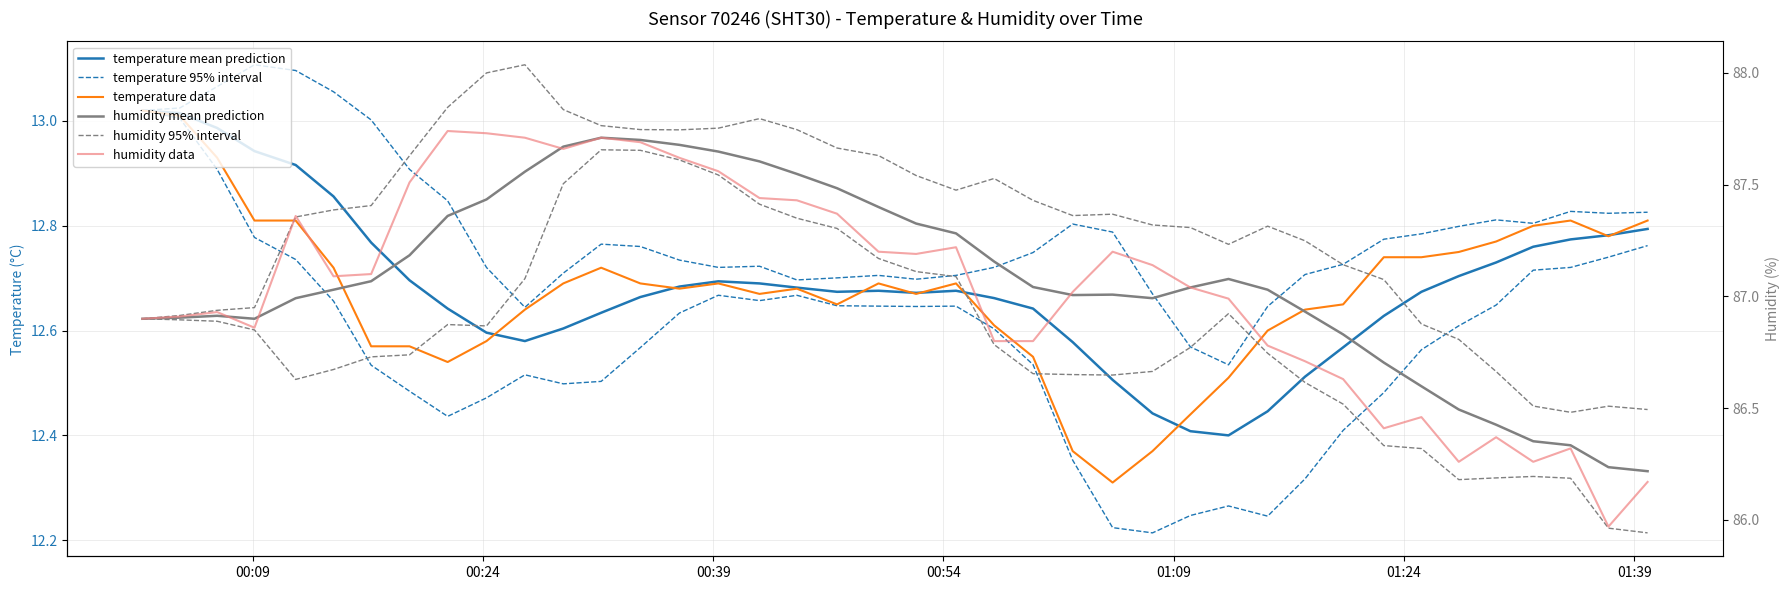

How many interior local valleys does the humidity 95% interval series have?

5